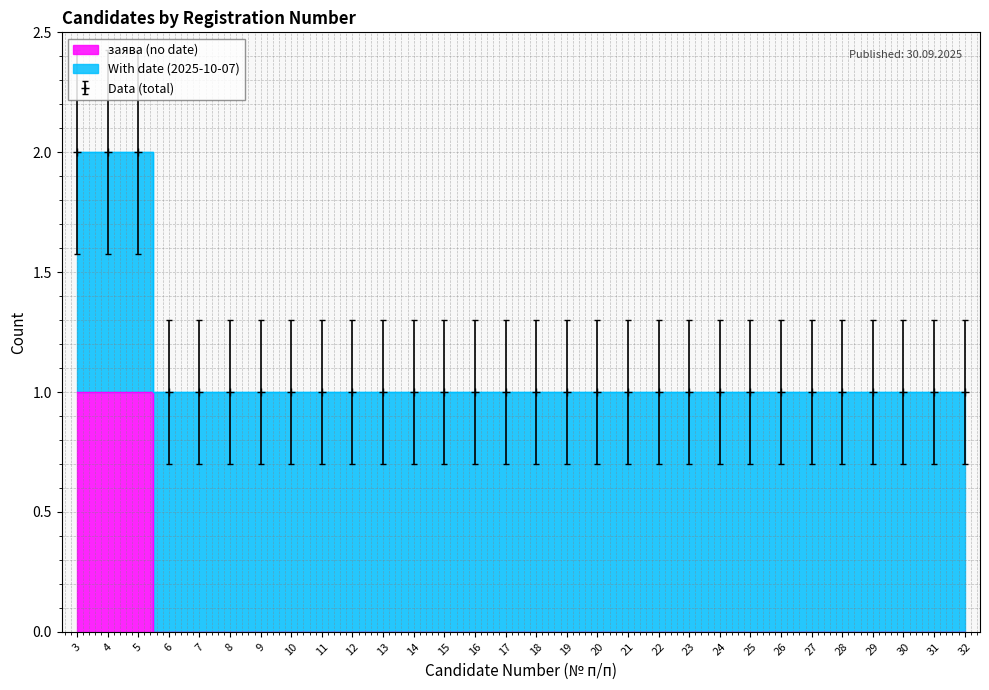

Is it true that Data (total) equals 1 at 32?

True